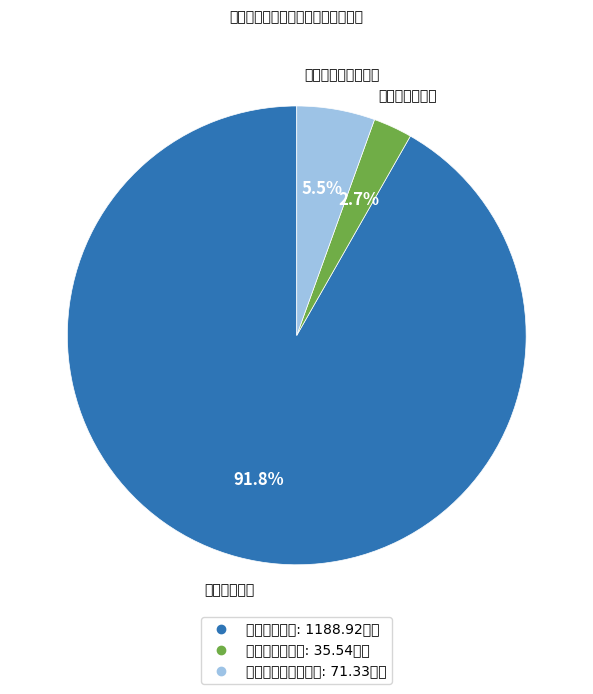

Rank the categories by value from highest to lowest.

工资福利支出, 对个人和家庭的补助, 商品和服务支出